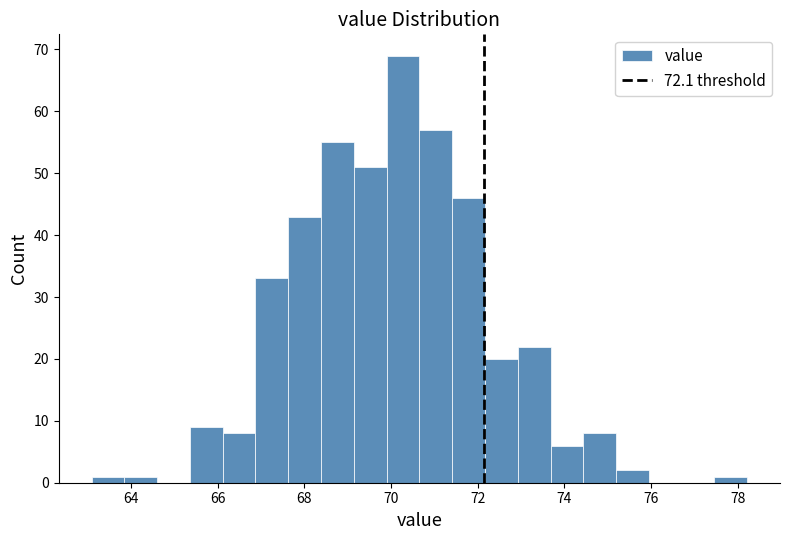

Around what value on the x-axis is the tallest bar? Give the approximate position of its centre, as read against the axis.

70.2